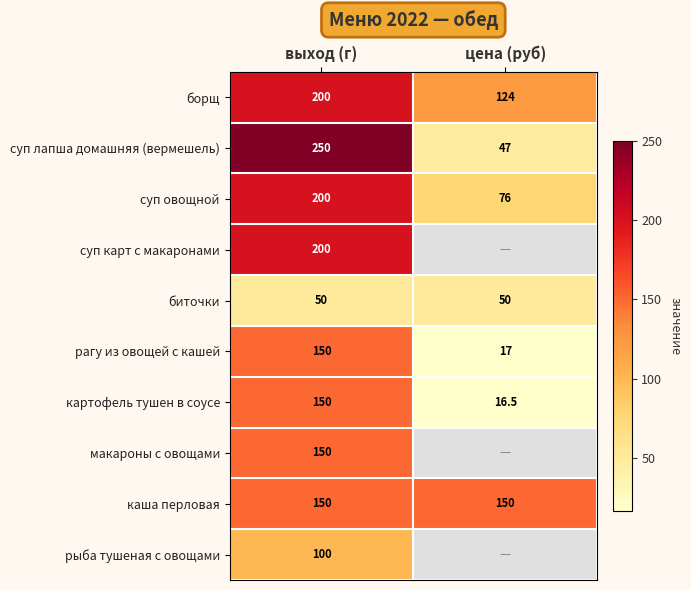

How many values in the суп овощной series are below 200?

1